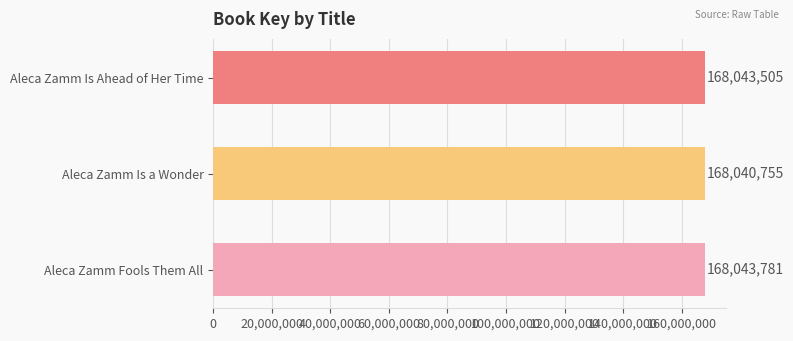

Reading bottom to top, extract all data points from this chart.

168043781	168040755	168043505